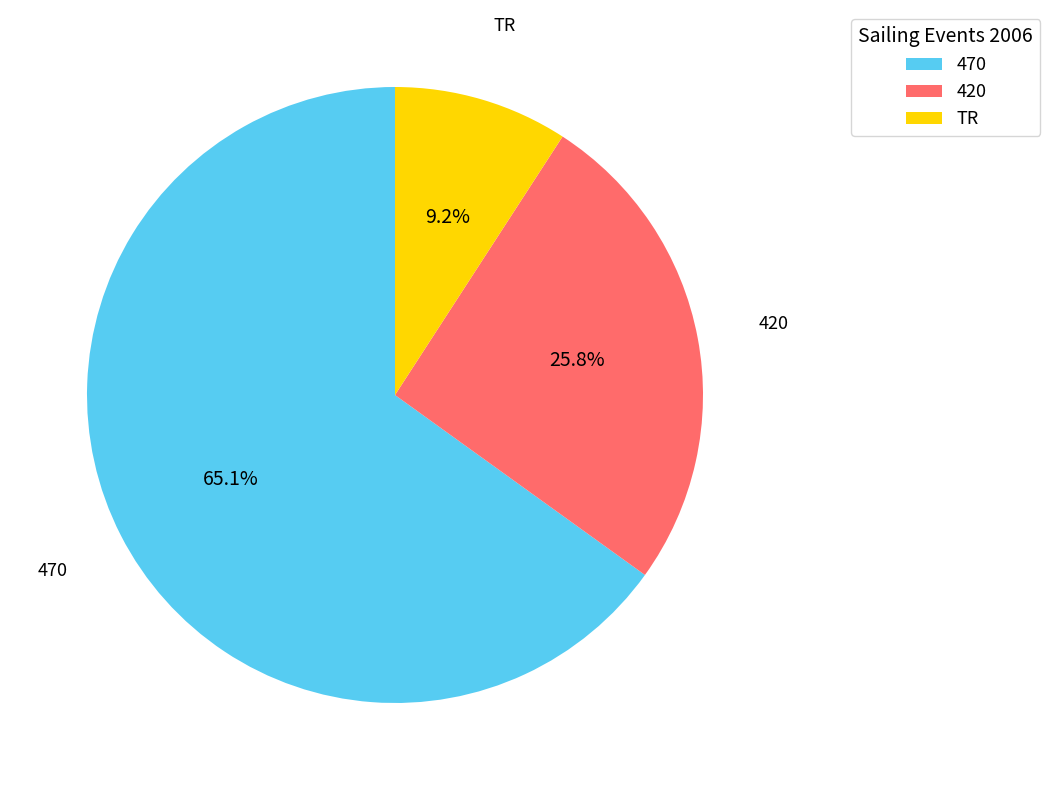

Which category has the smallest portion of the pie?

TR